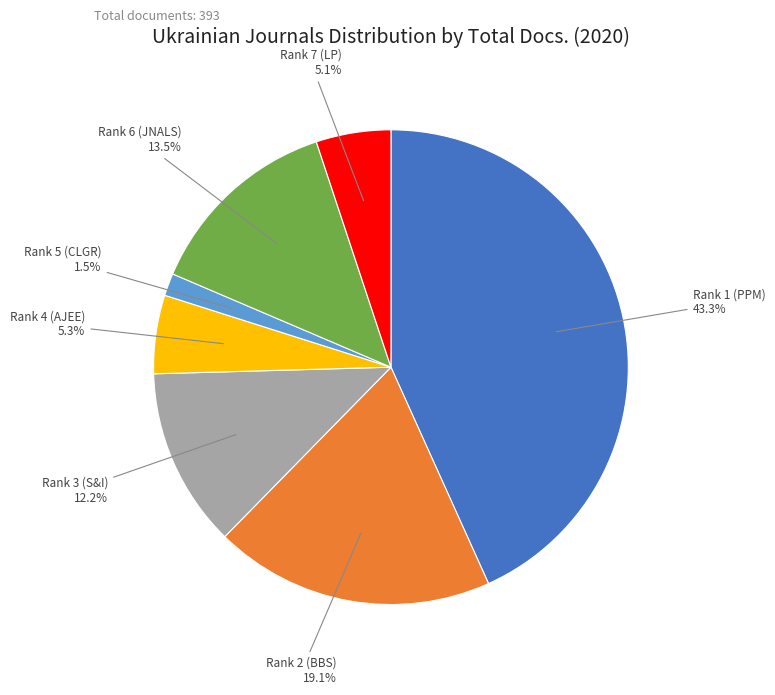

Do Rank 4 (AJEE) and Rank 2 (BBS) together represent more than half of the pie?

No